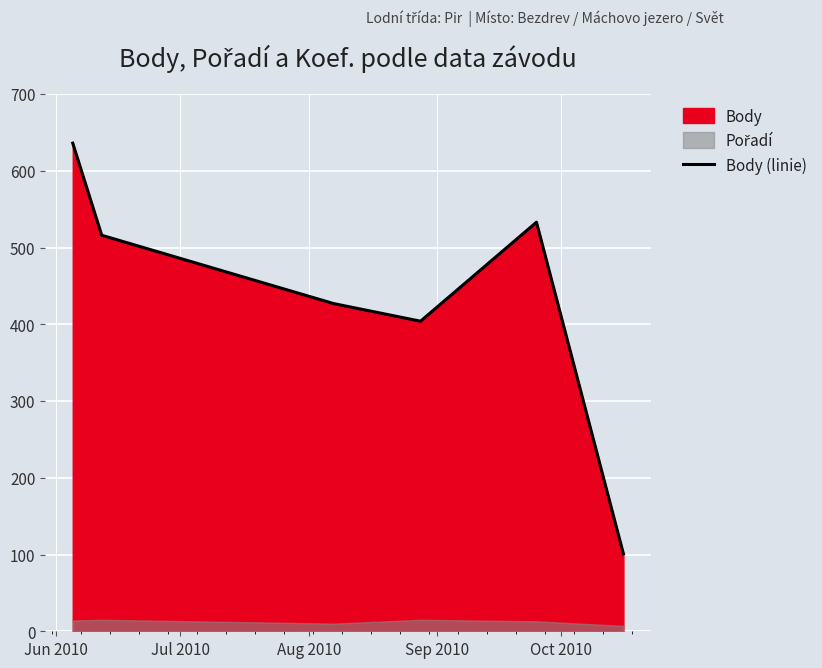

What is the average value?

436